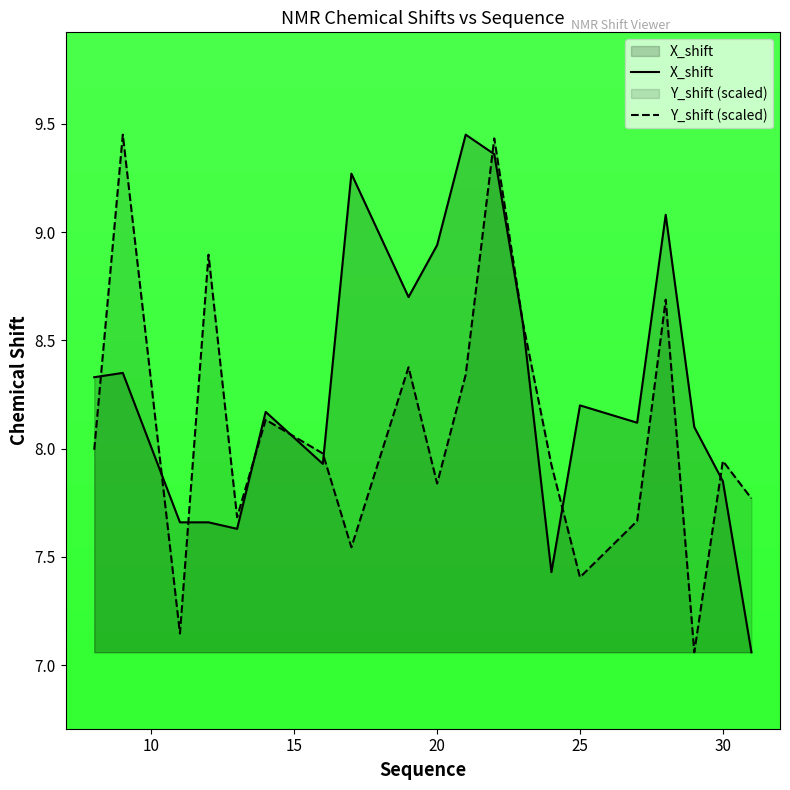

Which series ends up on top after the final intersection of X_shift and Y_shift (scaled)?

Y_shift (scaled)